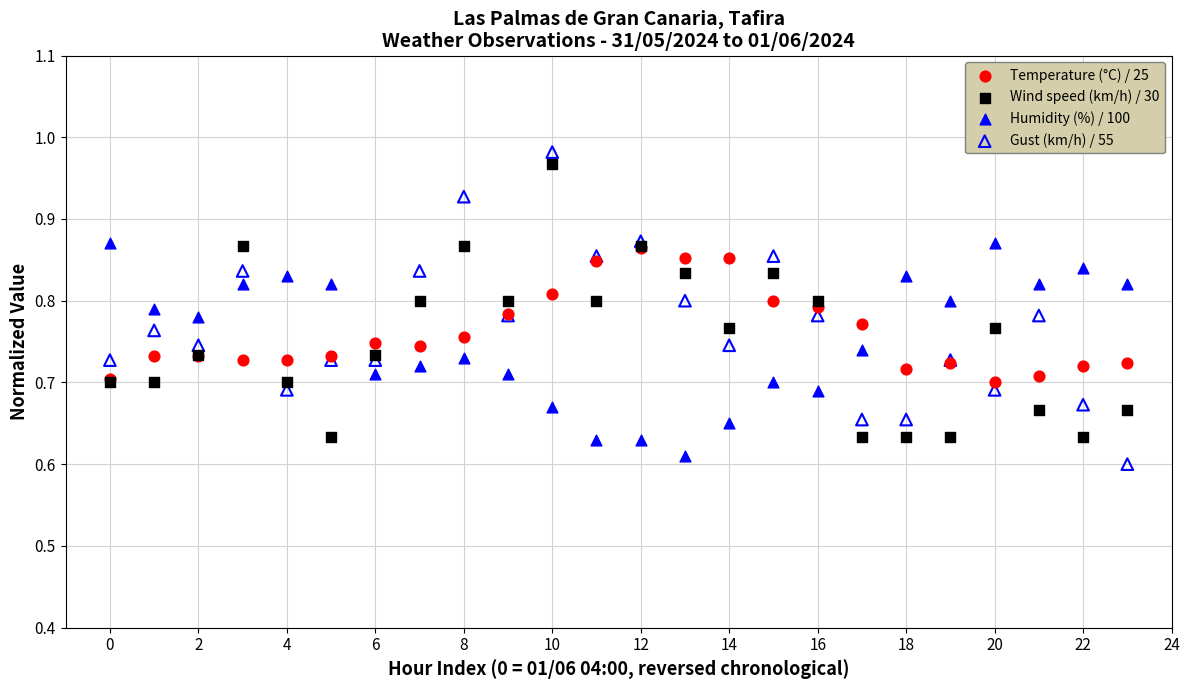

Which series reaches the maximum Y coordinate?

Gust (km/h) / 55